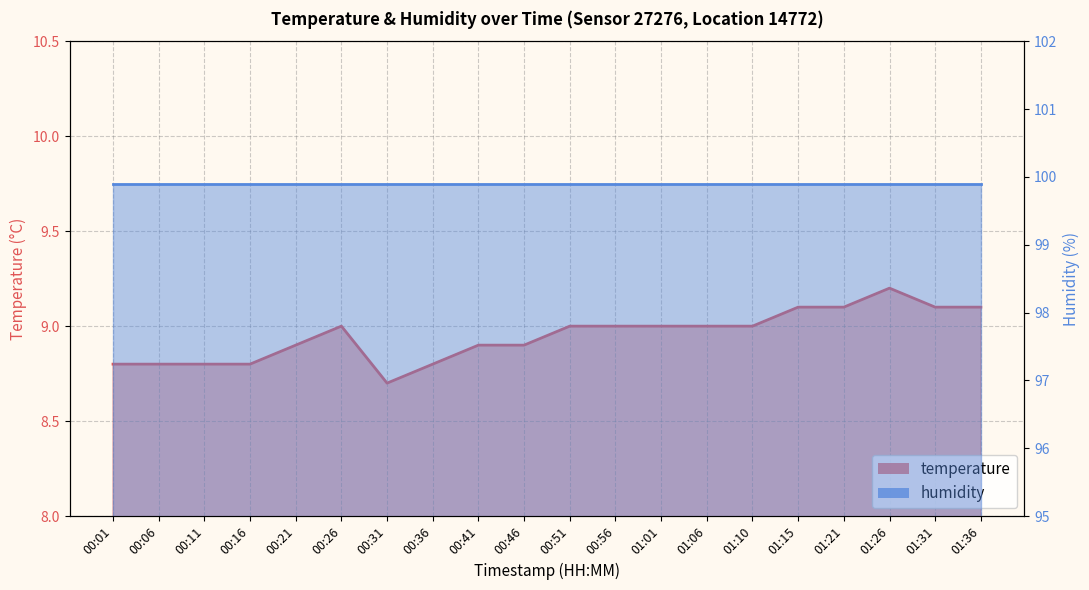

How many points are higher than both their immediate neighbors (excluding endpoints)?

2